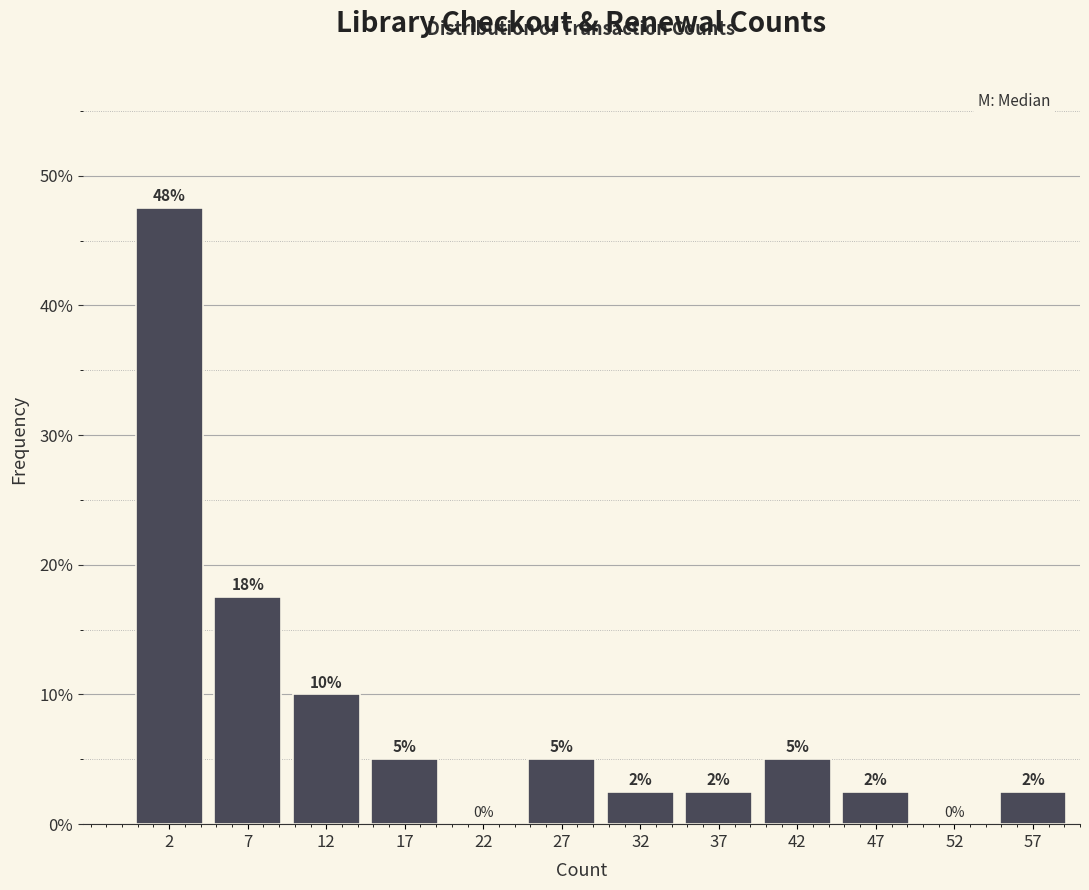

Which range on the x-axis has the tallest bar?

0 to 5